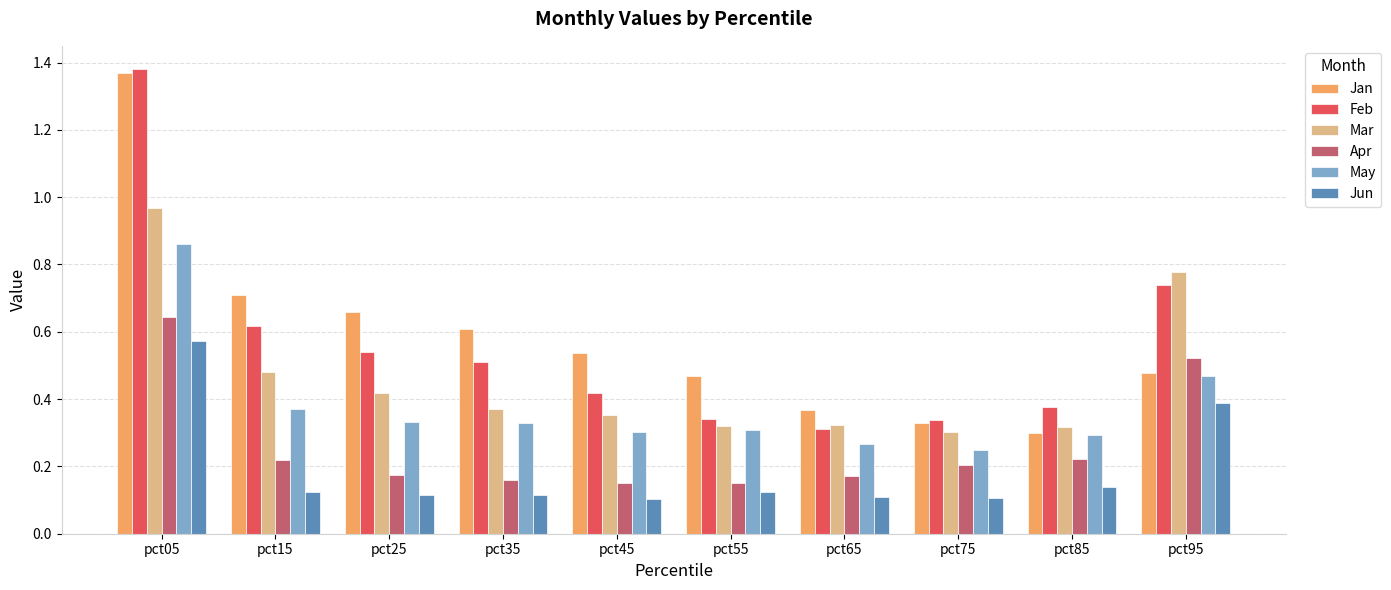

What are all the series names shown in the legend?

Jan, Feb, Mar, Apr, May, Jun